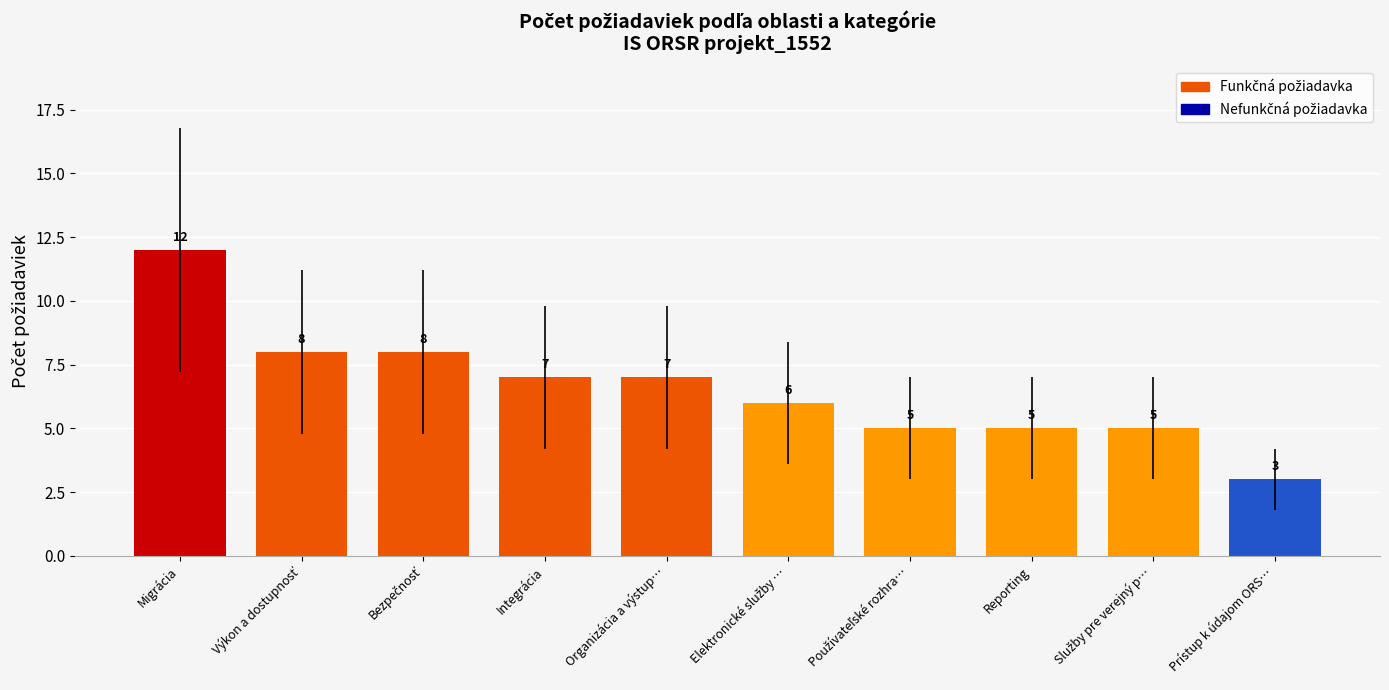

Which label corresponds to the smallest value in the chart?

Prístup k údajom ORS…